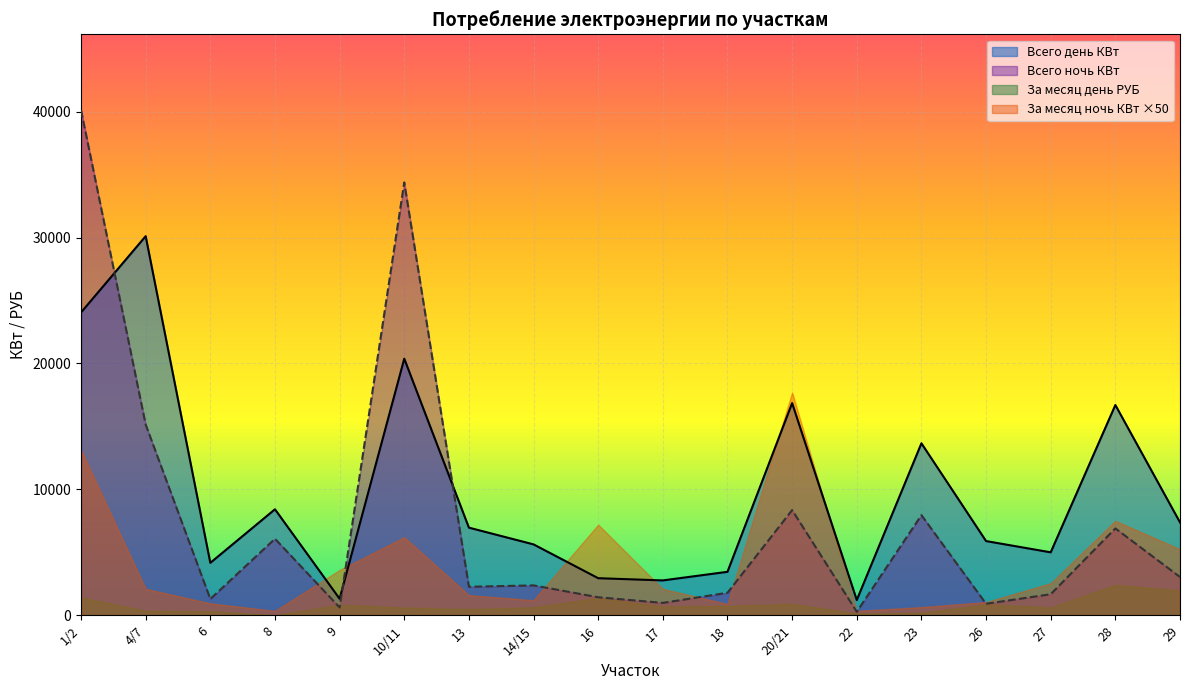

Where is the first local minimum for Всего день КВт?

6